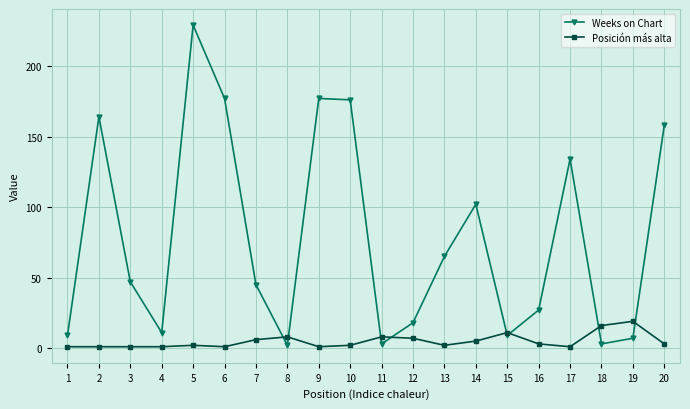

Rank the series by their maximum value, from highest to lowest.

Weeks on Chart, Posición más alta